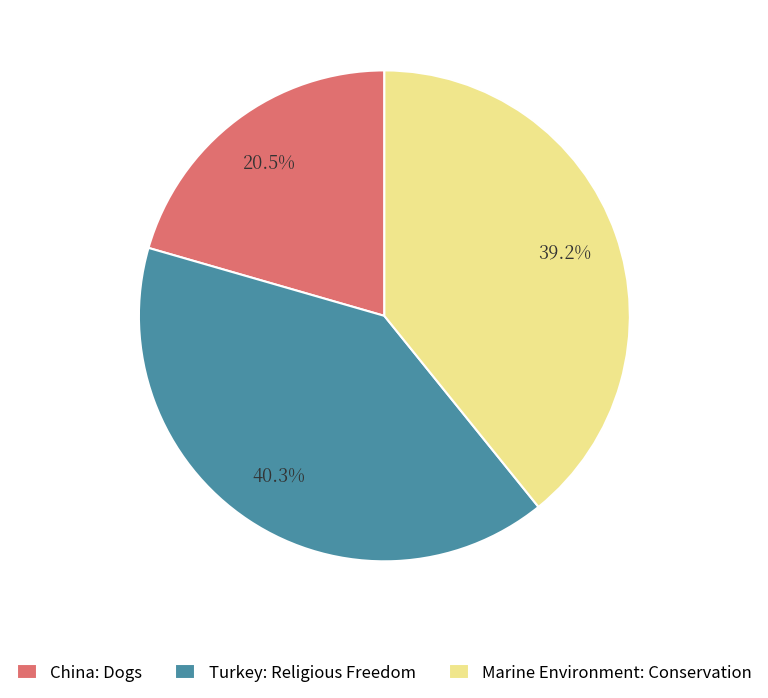

Is there any slice that represents more than half of the pie?

No